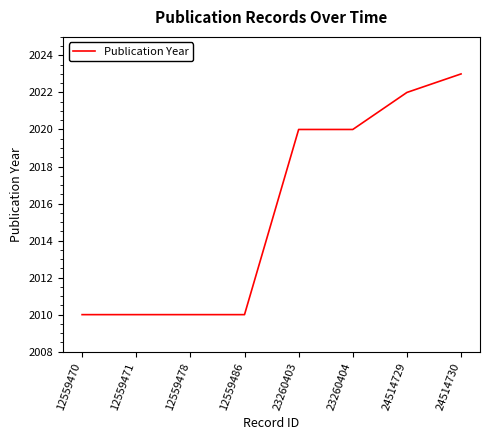

The chart shows a value of 1292 at 12559470. True or false?

False